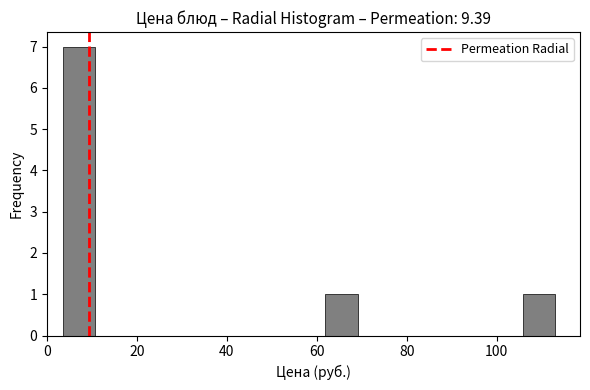

Around what value on the x-axis is the tallest bar? Give the approximate position of its centre, as read against the axis.

8